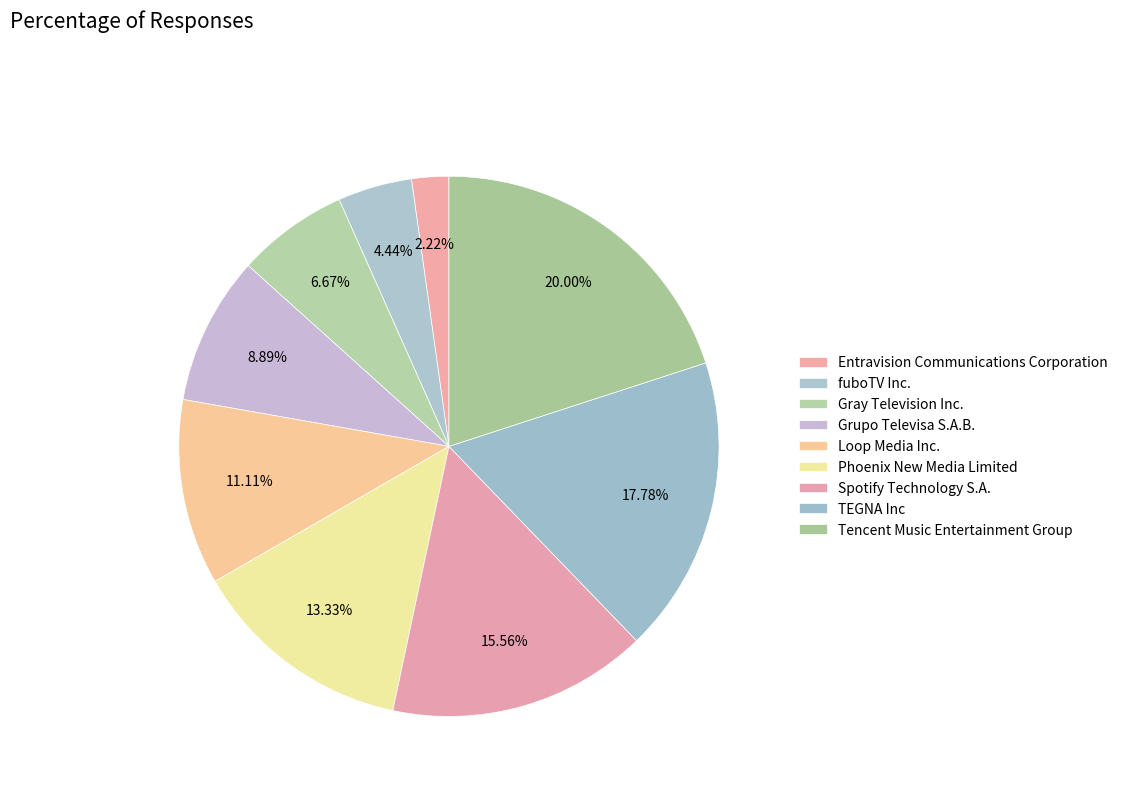

What percentage is NOT represented by Phoenix New Media Limited?

86.7%